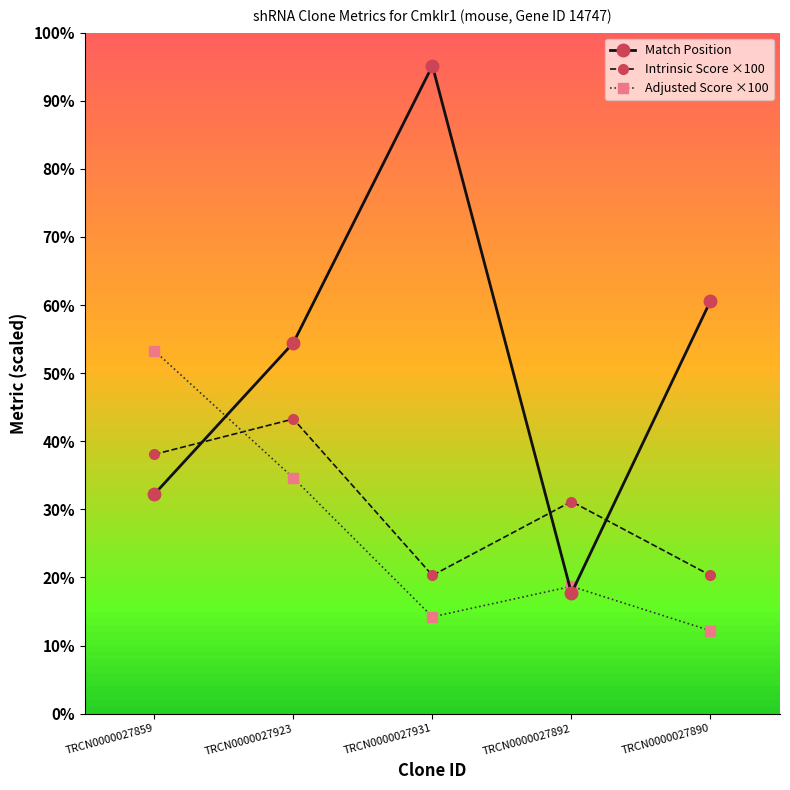

Where is the first local maximum for Adjusted Score ×100?

TRCN0000027892